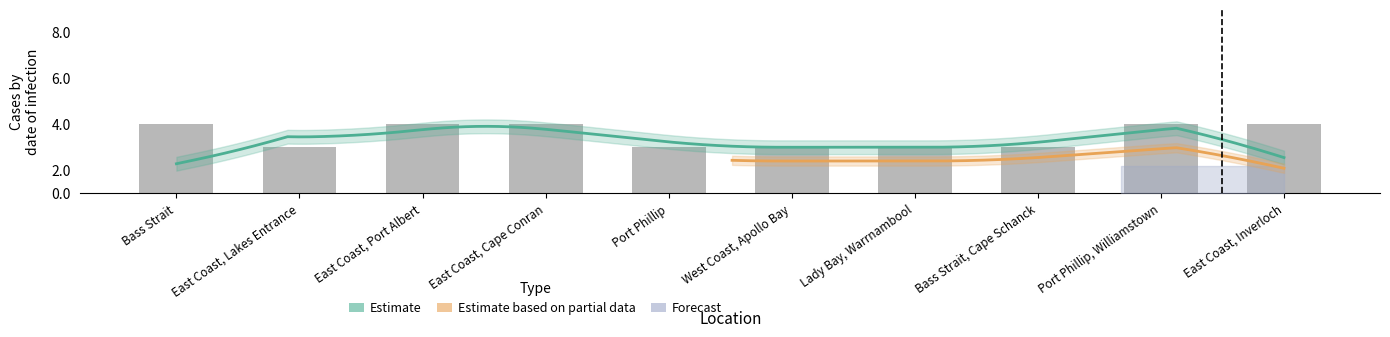

What is the minimum value shown in the chart?

2